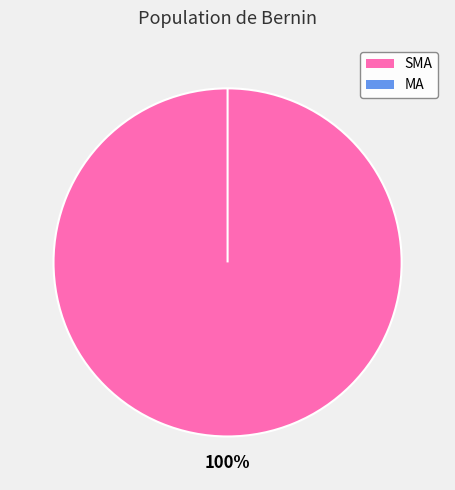

What is the smallest slice in the pie chart?

MA